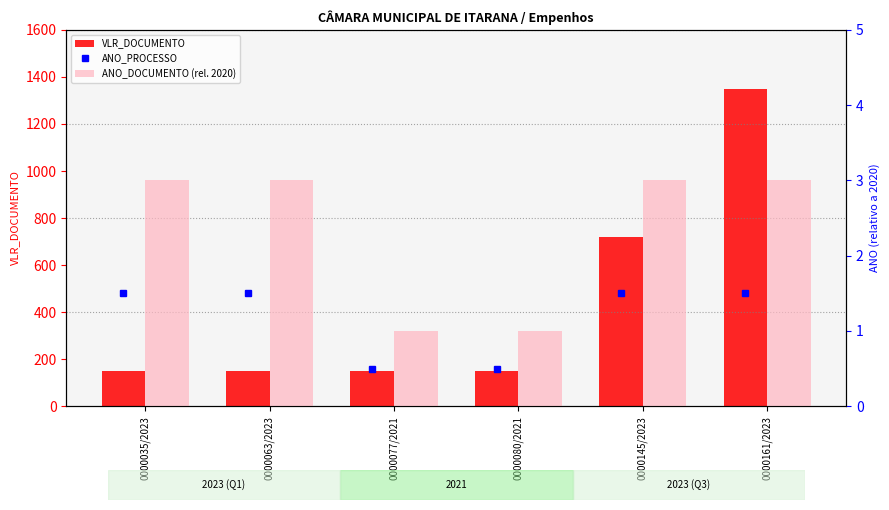

How many distinct data groups are displayed?

2